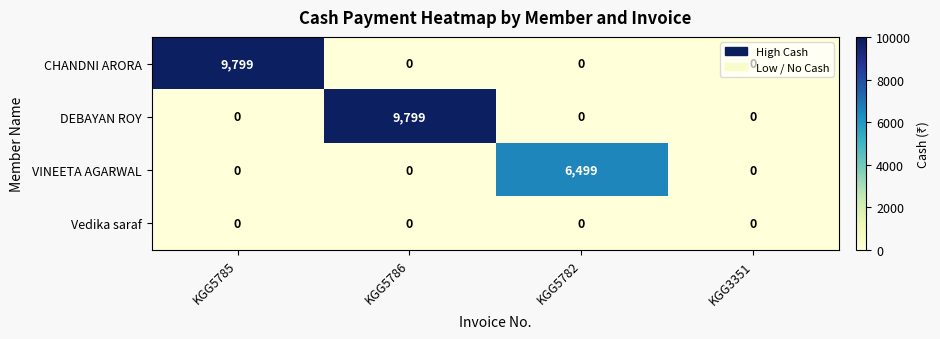

Between KGG5786 and KGG5782, which series saw the biggest shift?

DEBAYAN ROY